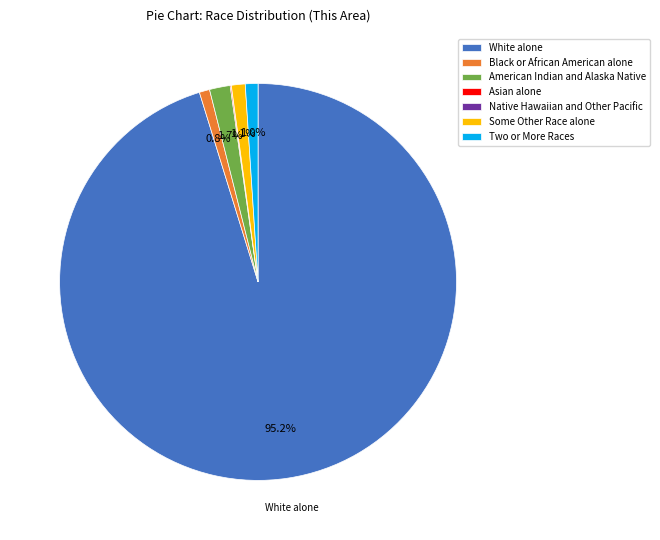

What is the majority slice?

White alone